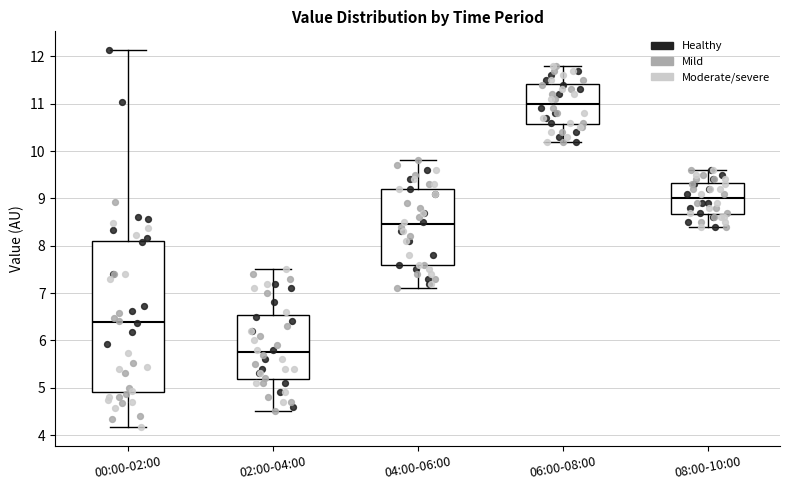

Where does the median line of the box for 04:00-06:00 sit on the y-axis? The values are not printed on the chart, so give them approximately, as read against the axis.

8.5